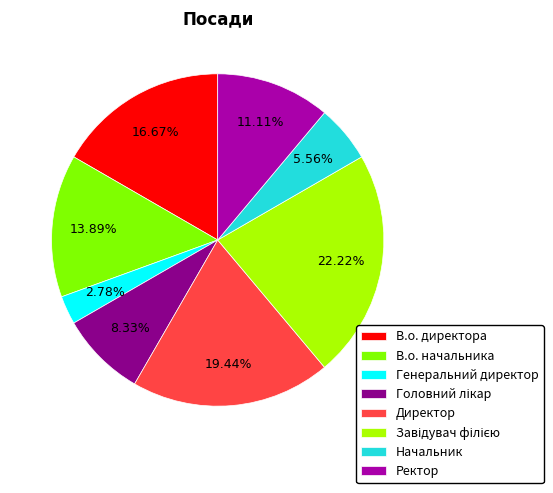

Between Ректор and Директор, which is larger?

Директор